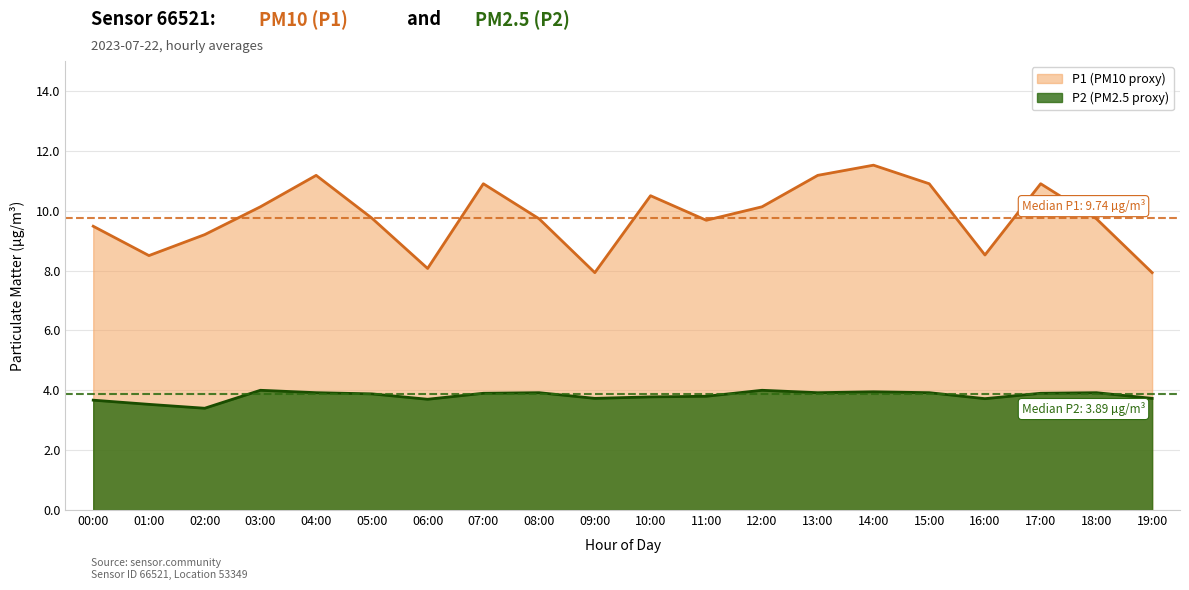

What is the difference between the maximum and second lowest values in the P1 series?

3.6